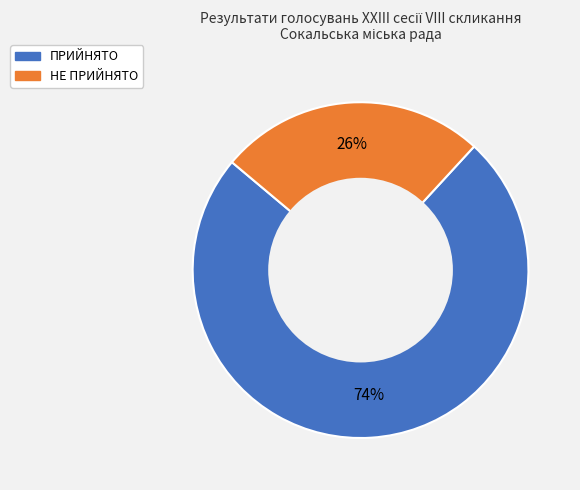

To the nearest percent, what portion does ПРИЙНЯТО represent?

74%